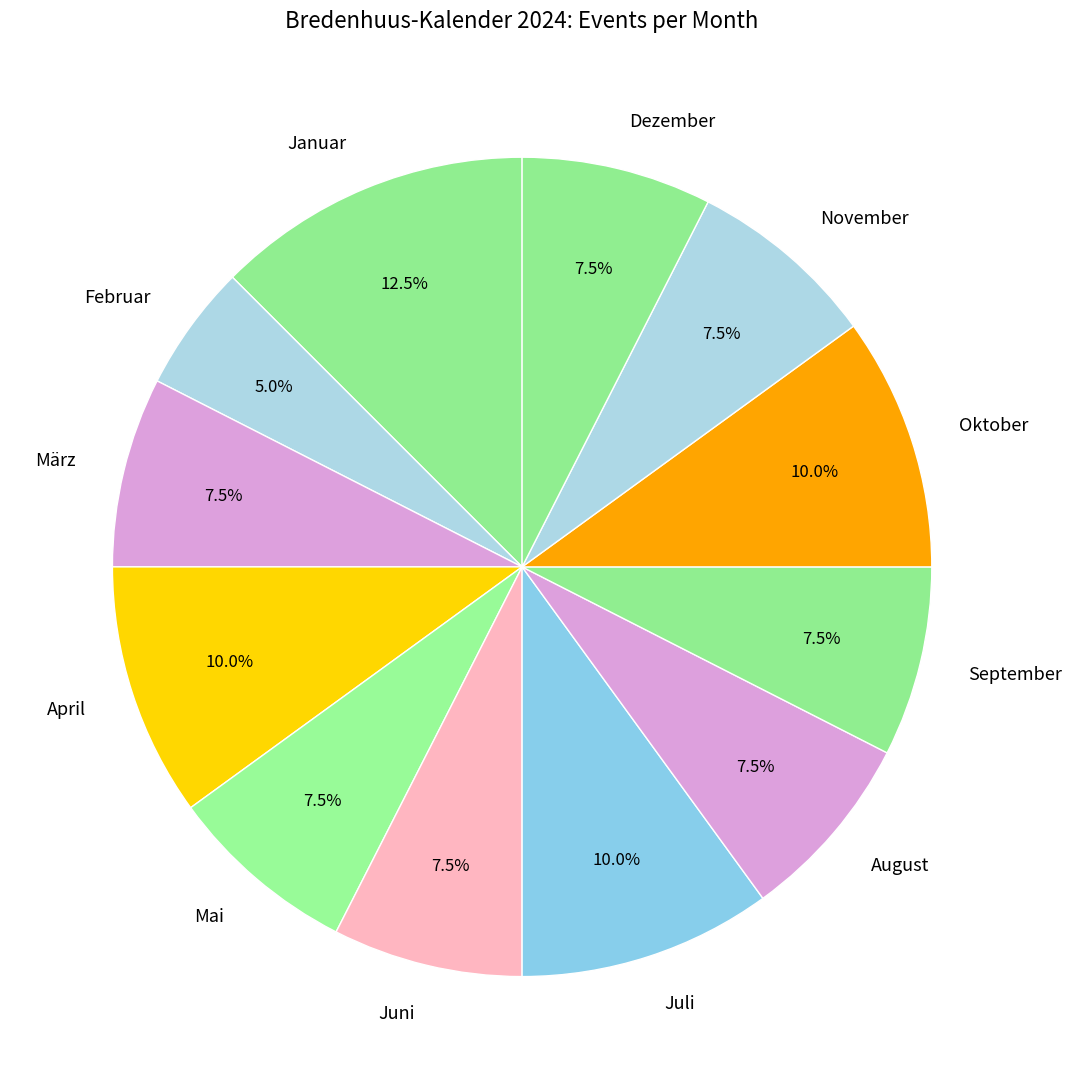

How many segments does this pie chart have?

12